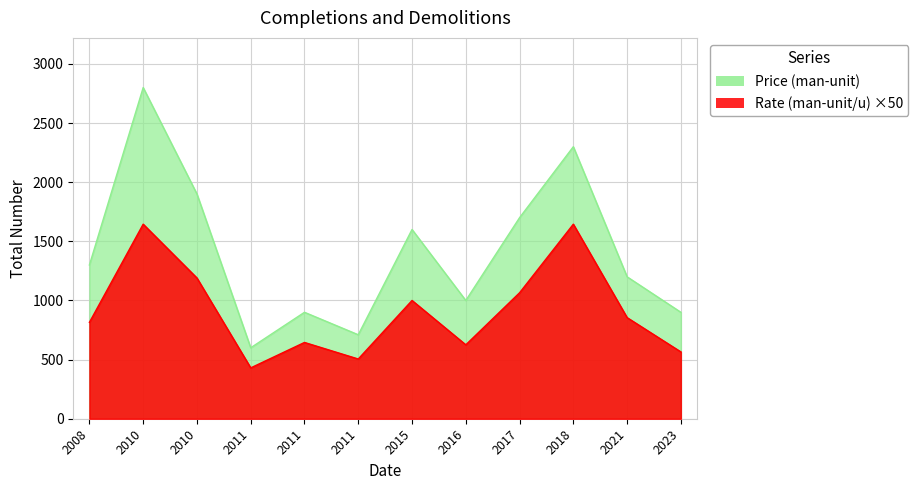

What is the difference between the maximum and minimum values in the Price (man-unit) series?

2200.0